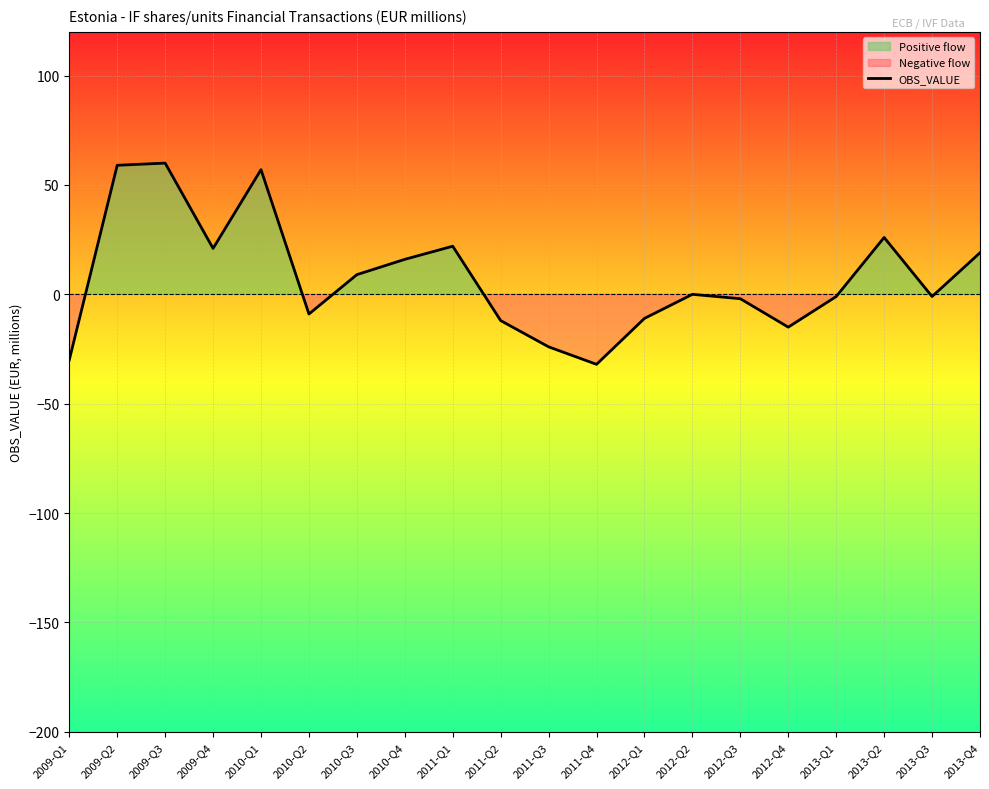

What is the label of the 6th point from the right?

2012-Q3